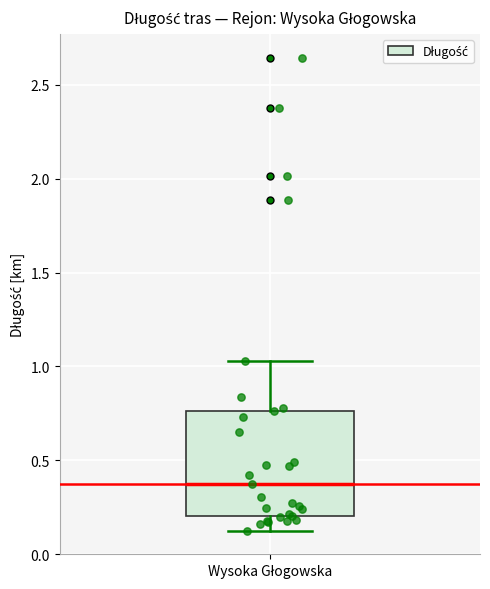

Where does the lower whisker of the box for Wysoka Głogowska end on the y-axis? The values are not printed on the chart, so give them approximately, as read against the axis.

0.15